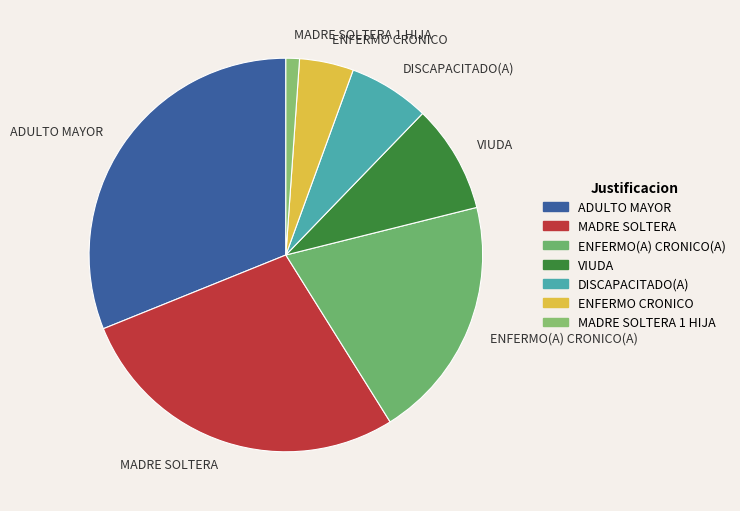

True or false: ADULTO MAYOR accounts for 24% of the total.

False